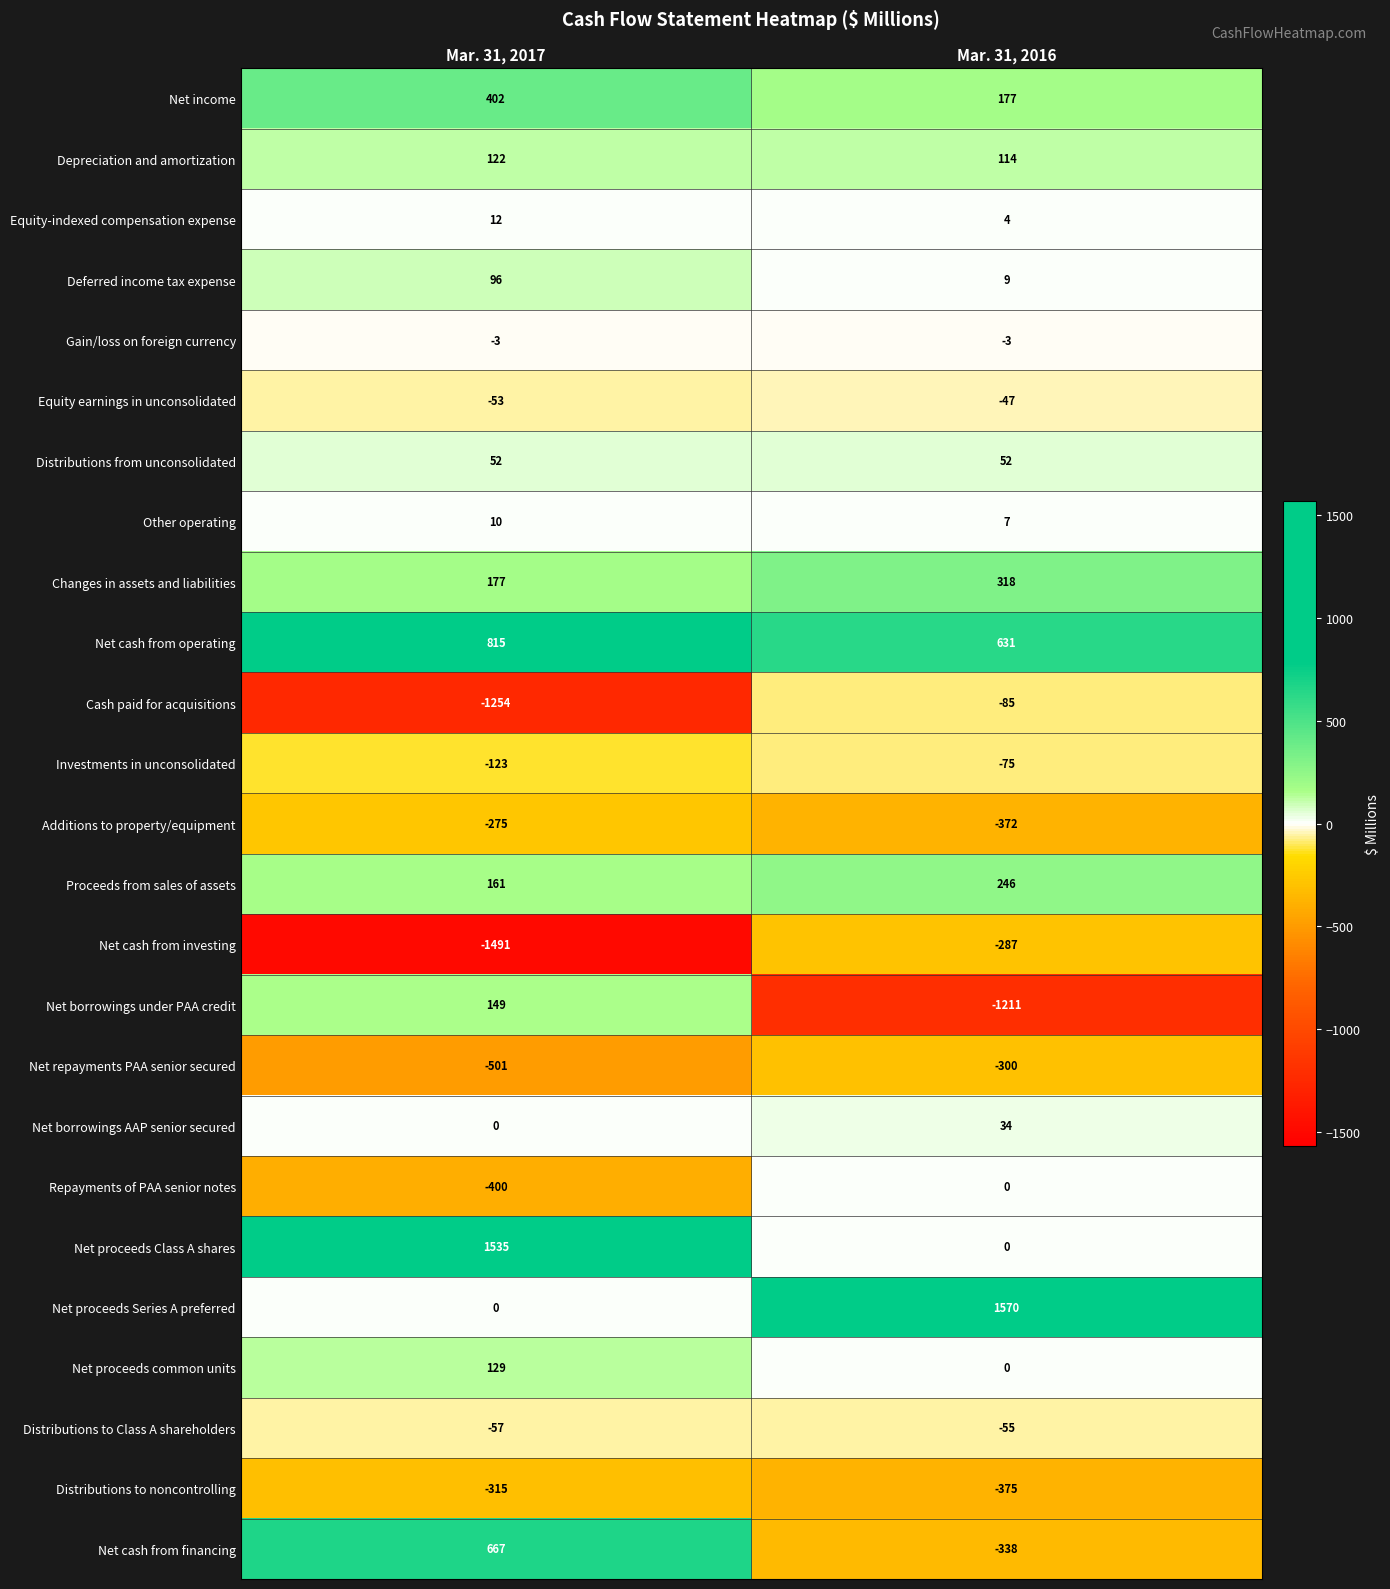

Which series changed the most between Mar. 31, 2017 and Mar. 31, 2016?

Net proceeds Series A preferred